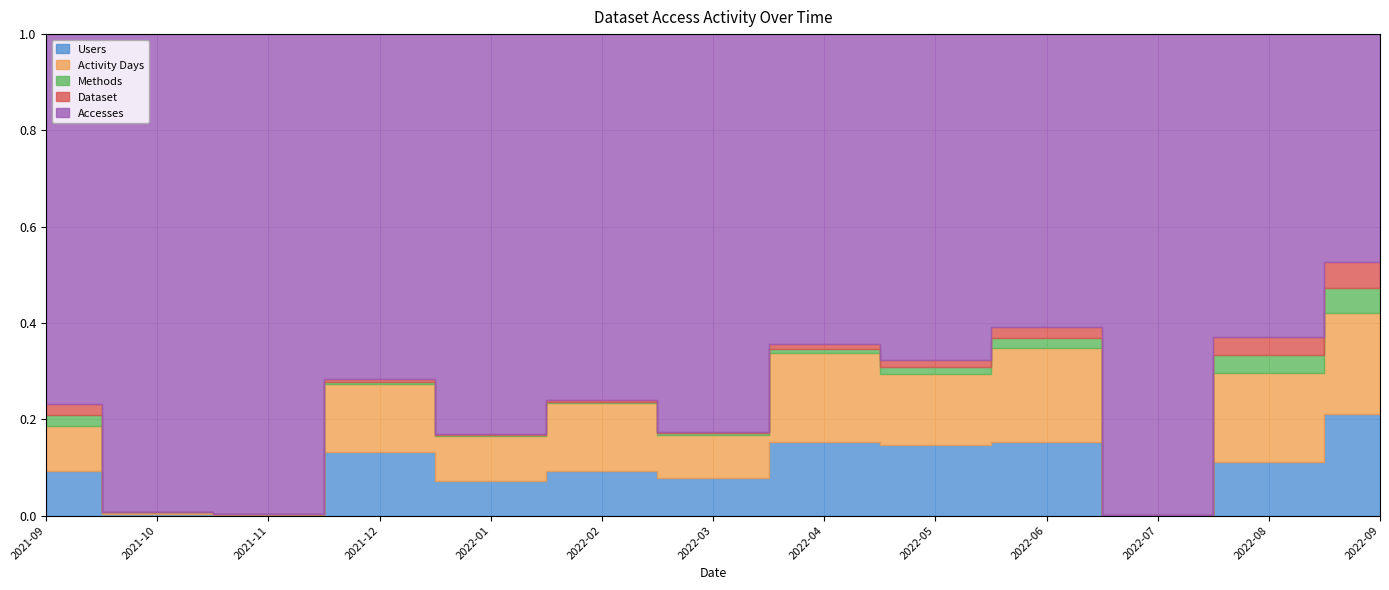

List the series in order of their peak value, highest first.

Accesses, Activity Days, Users, Methods, Dataset